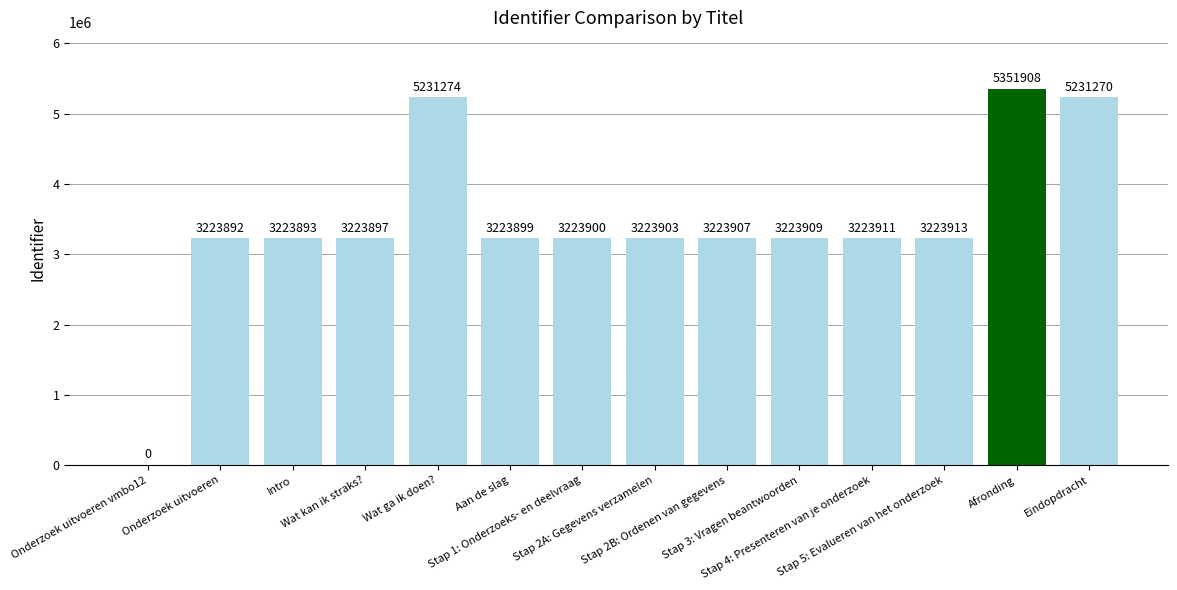

Approximately how many times larger is the value at Stap 4: Presenteren van je onderzoek compared to Stap 3: Vragen beantwoorden?

1.0